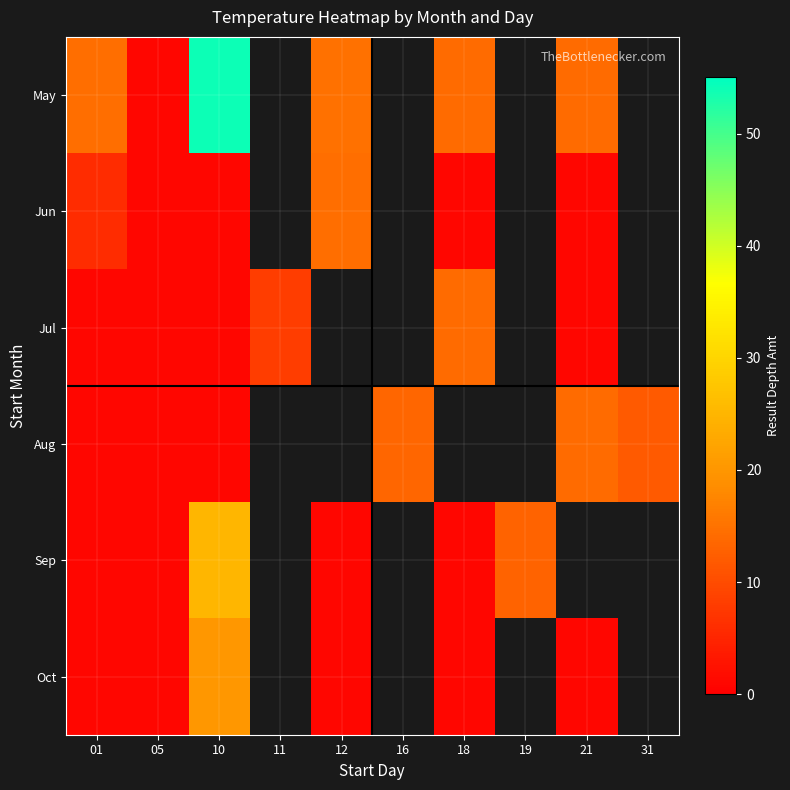

Which series changed the most between 05 and 19?

Sep